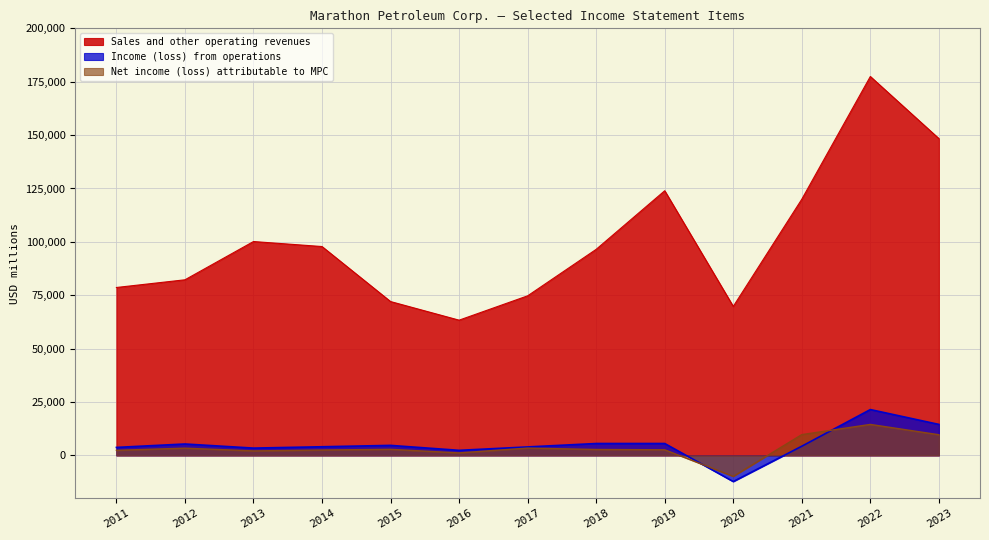

True or false: Net income (loss) attributable to MPC and Sales and other operating revenues cross at least once.

False